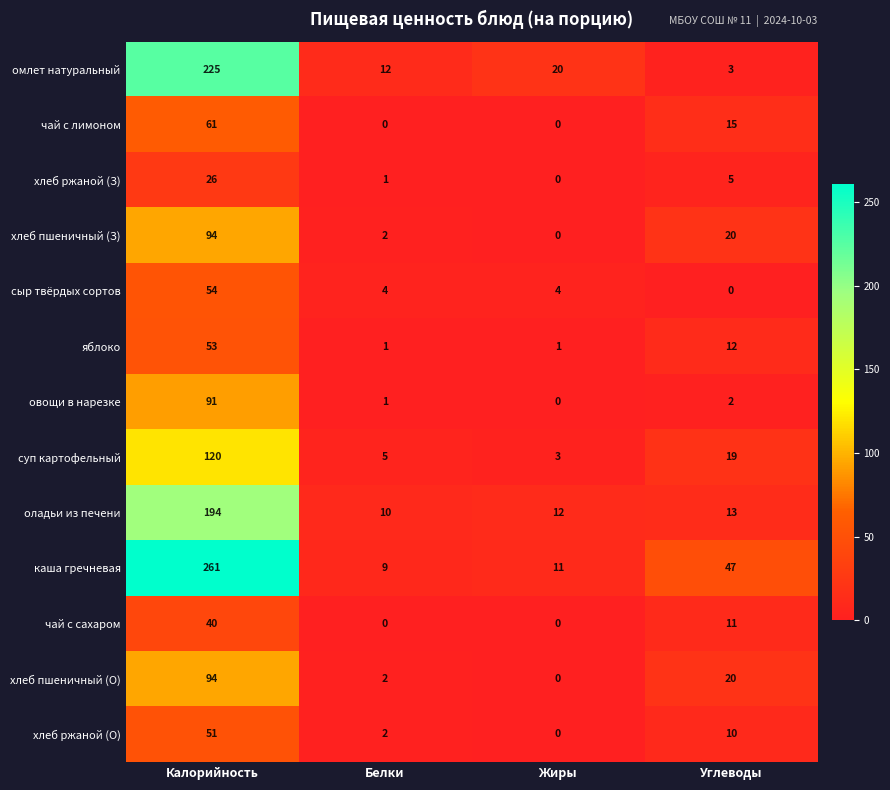

At which category does the chart reach its peak across all series?

Калорийность